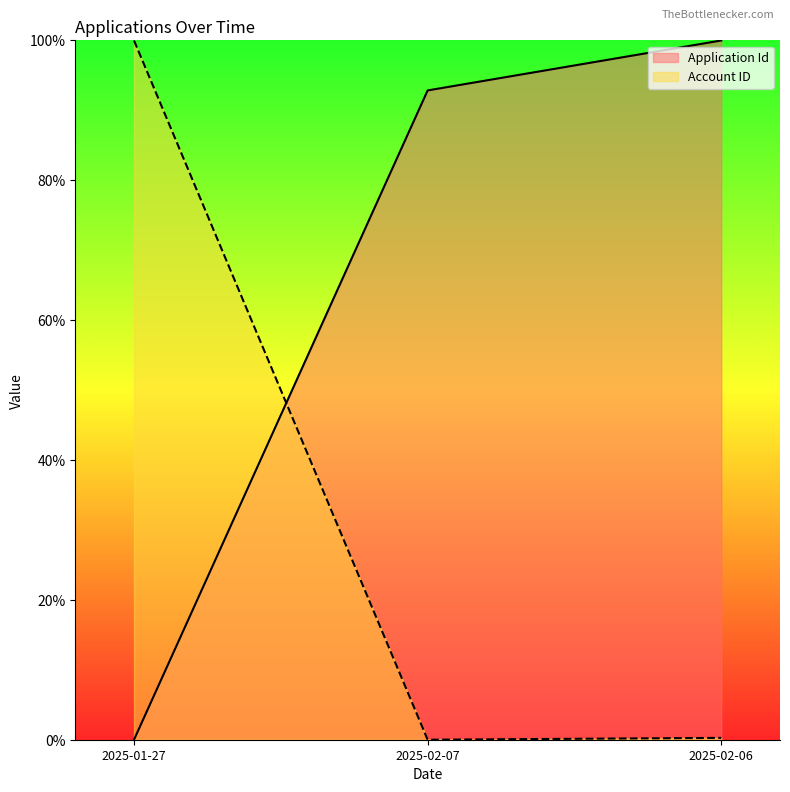

How many lines are shown in the chart?

2